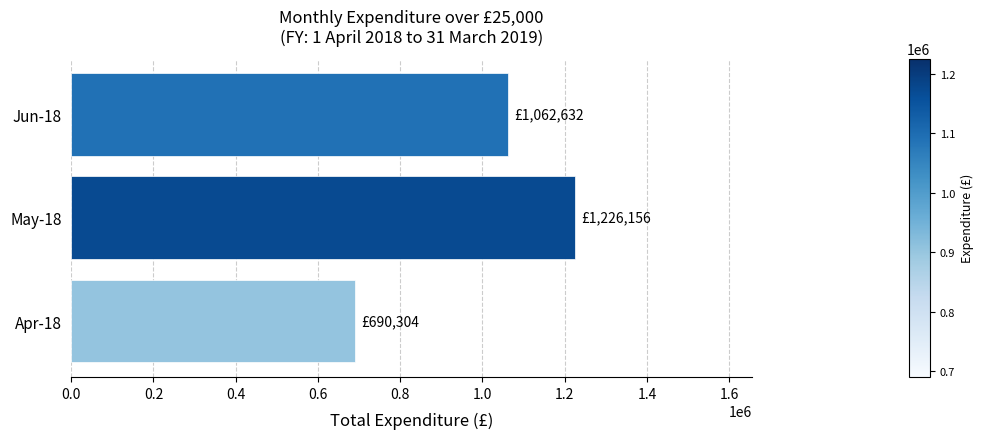

Are the bars horizontal?

Yes